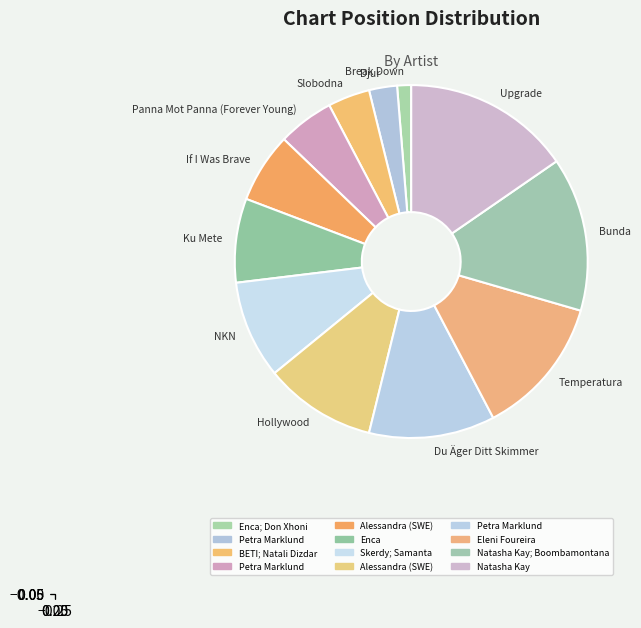

Does any single category account for the majority?

No